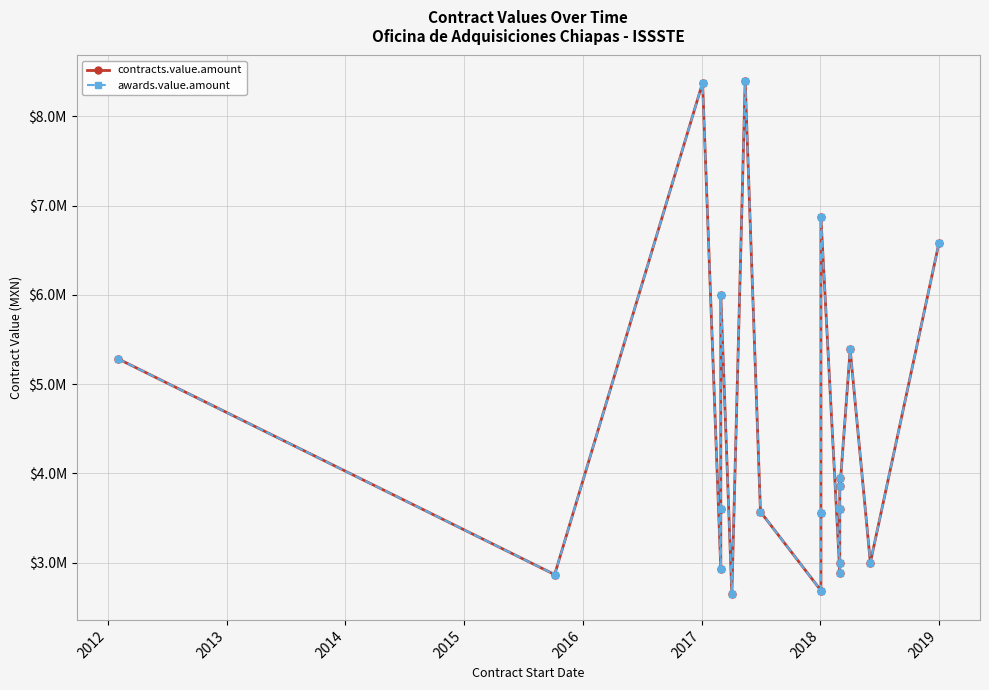

What is the approximate value of contracts.value.amount at 2015?

3600000.0